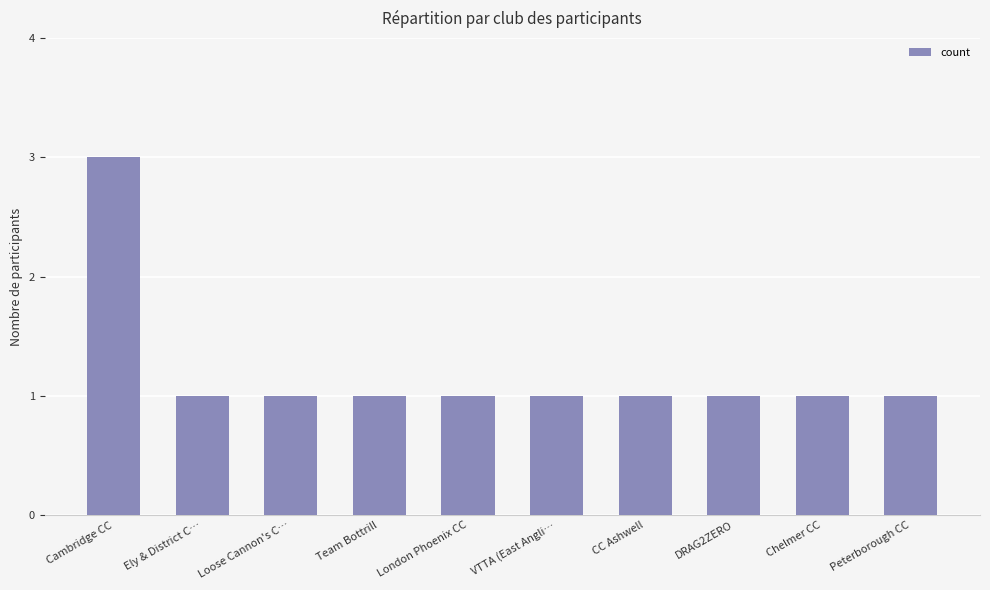

What is the greatest value displayed?

3